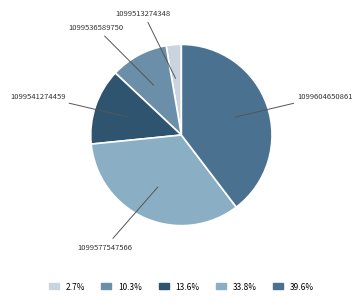

Does any single category account for the majority?

No